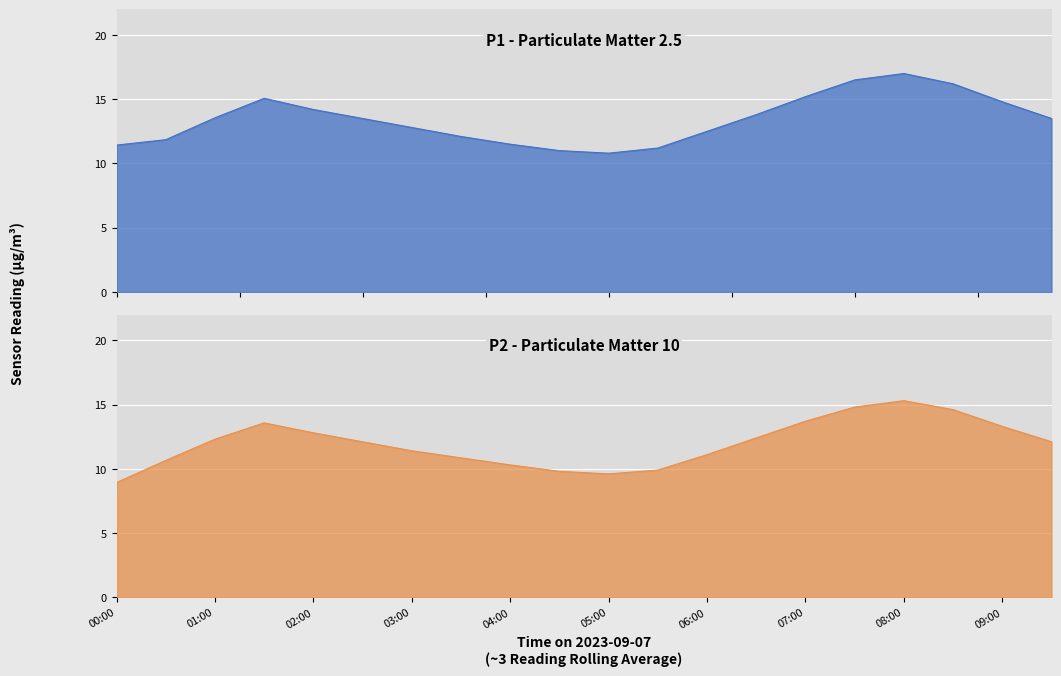

True or false: P1 and P2 intersect in this chart.

False